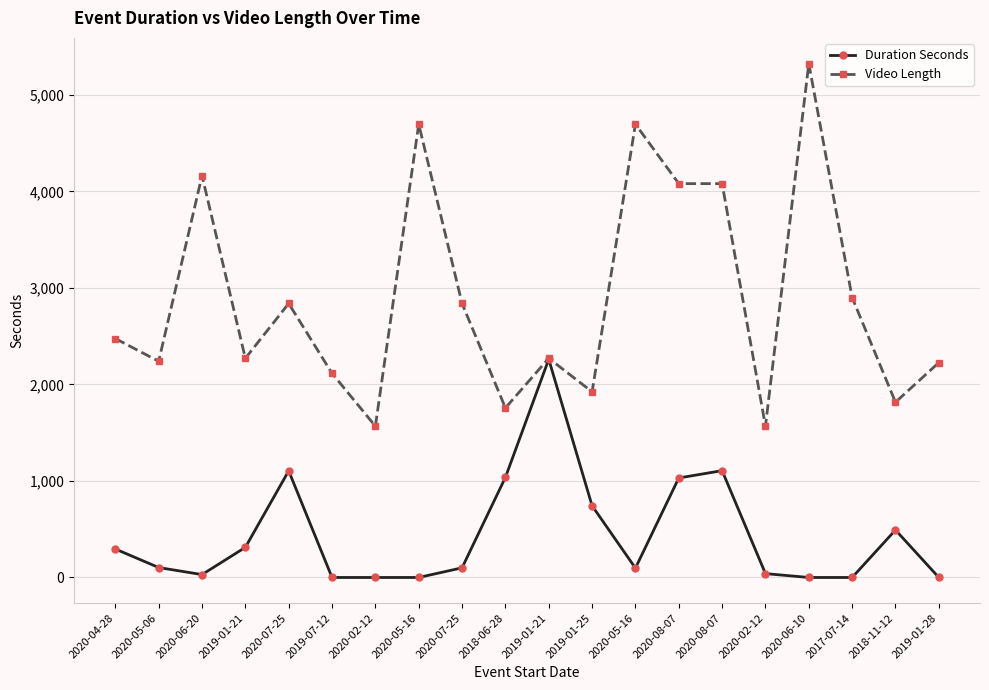

What is the total value across all series at 2020-06-20?

4193